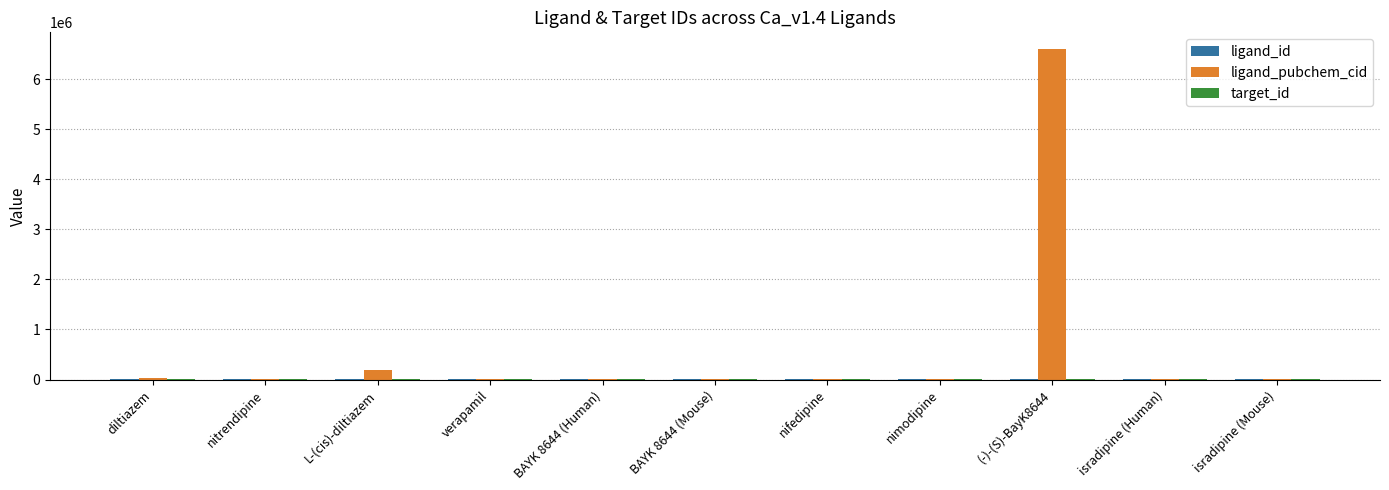

What is the sum of all ligand_pubchem_cid values?

6869204